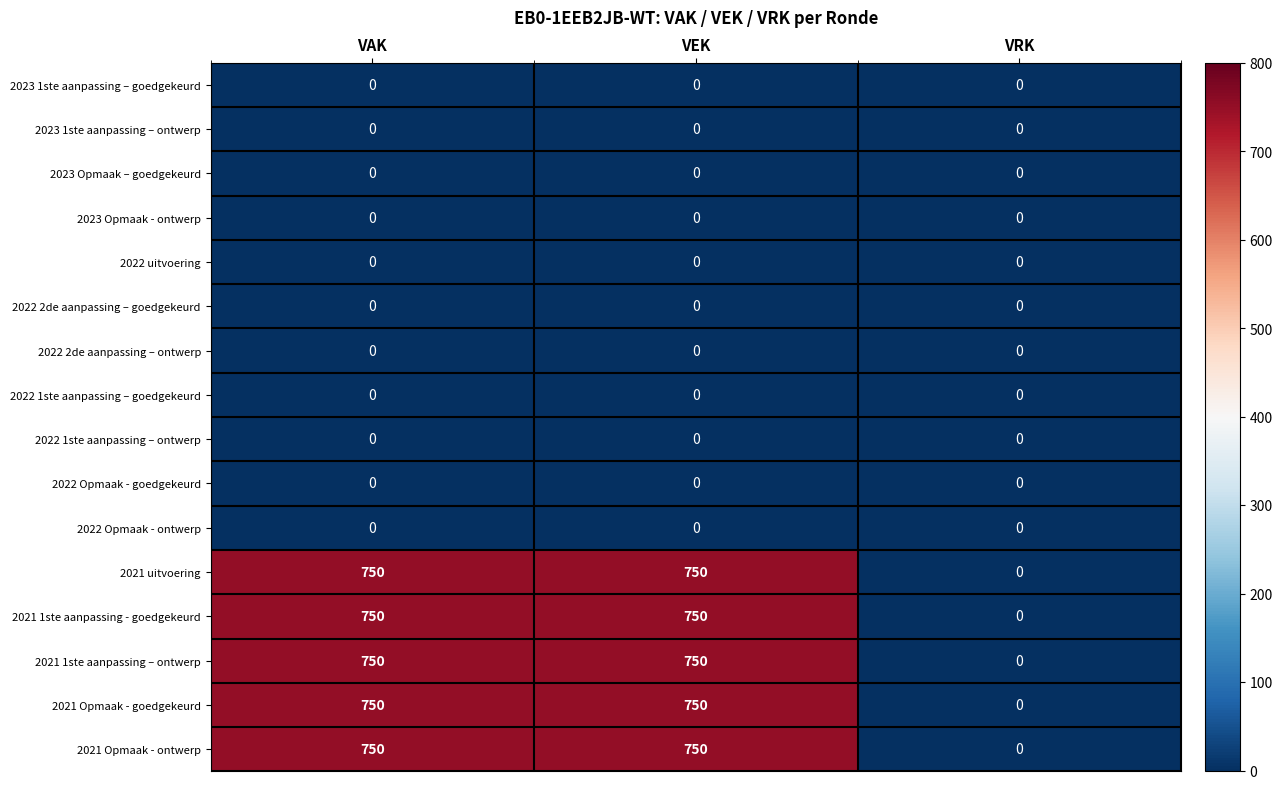

The value of 2021 Opmaak - goedgekeurd at VAK is 1256. True or false?

False